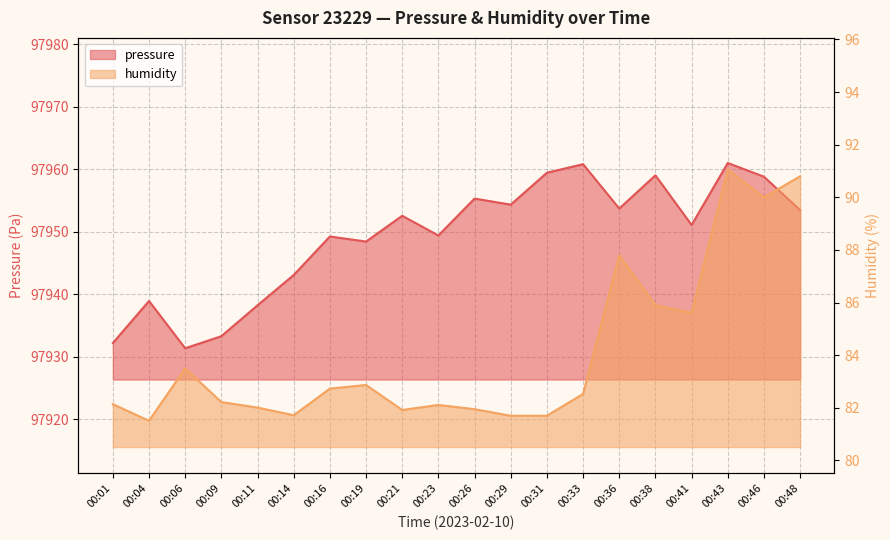

True or false: humidity has a value of 85.9 at 00:38.

True